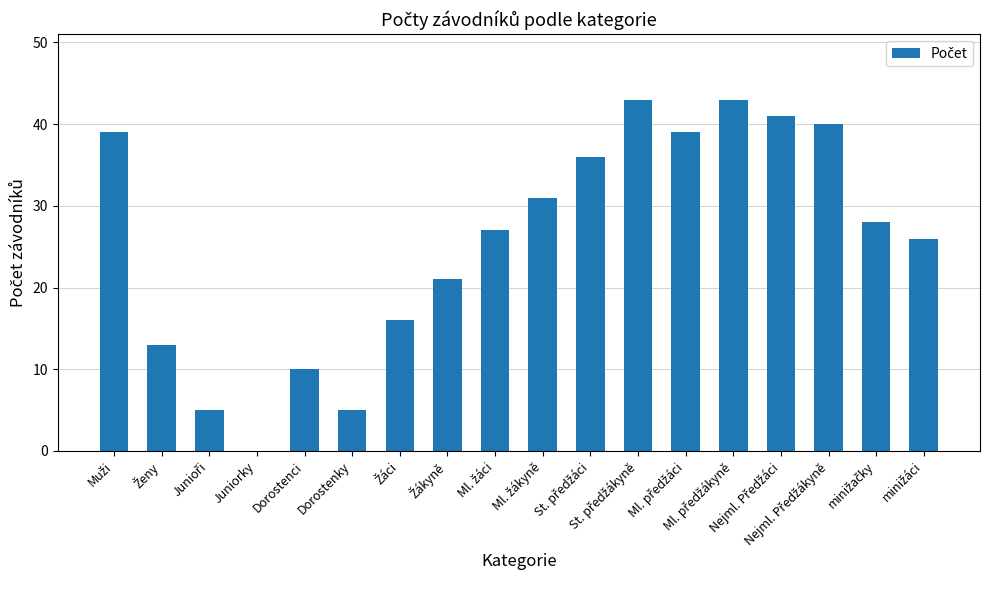

What is the greatest value displayed?

43